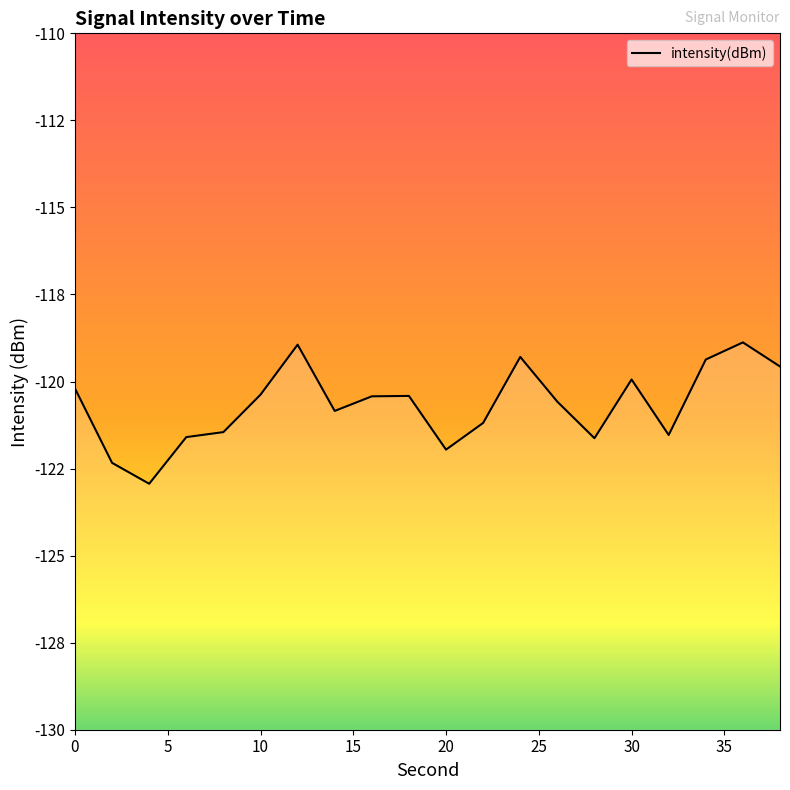

Is this an area chart (filled region under the line)?

No